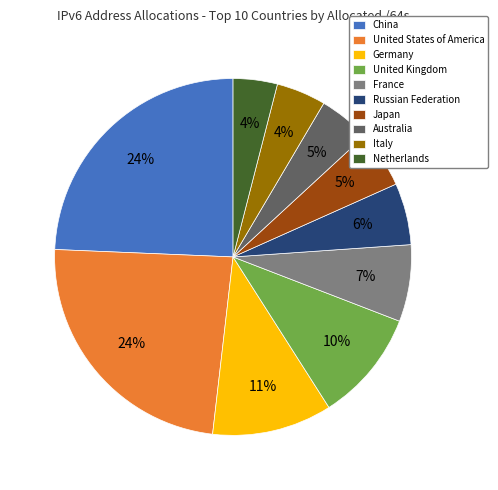

Is there a majority slice in this chart?

No